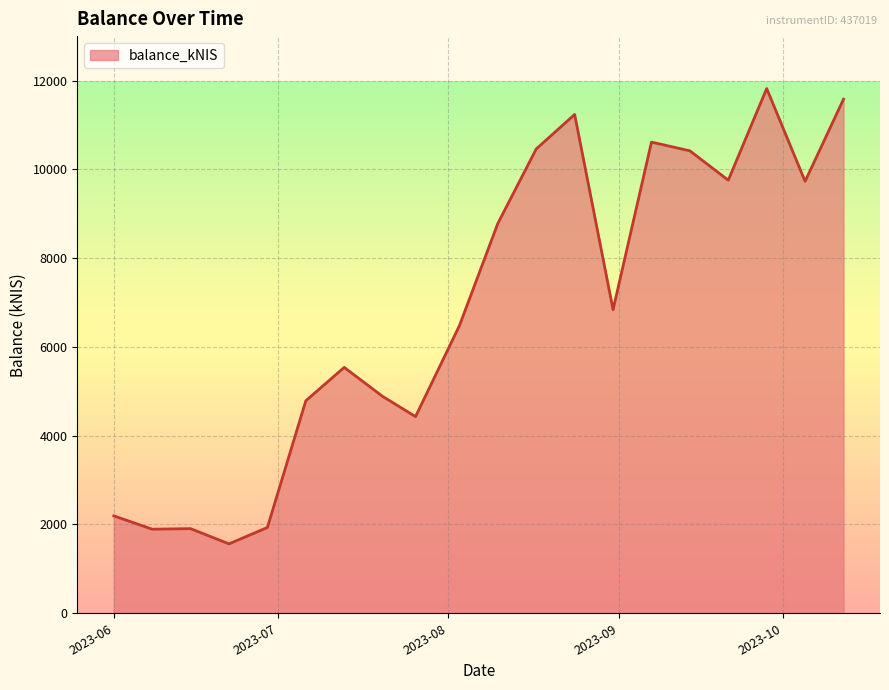

What is the difference between the maximum and minimum values?

10256.3